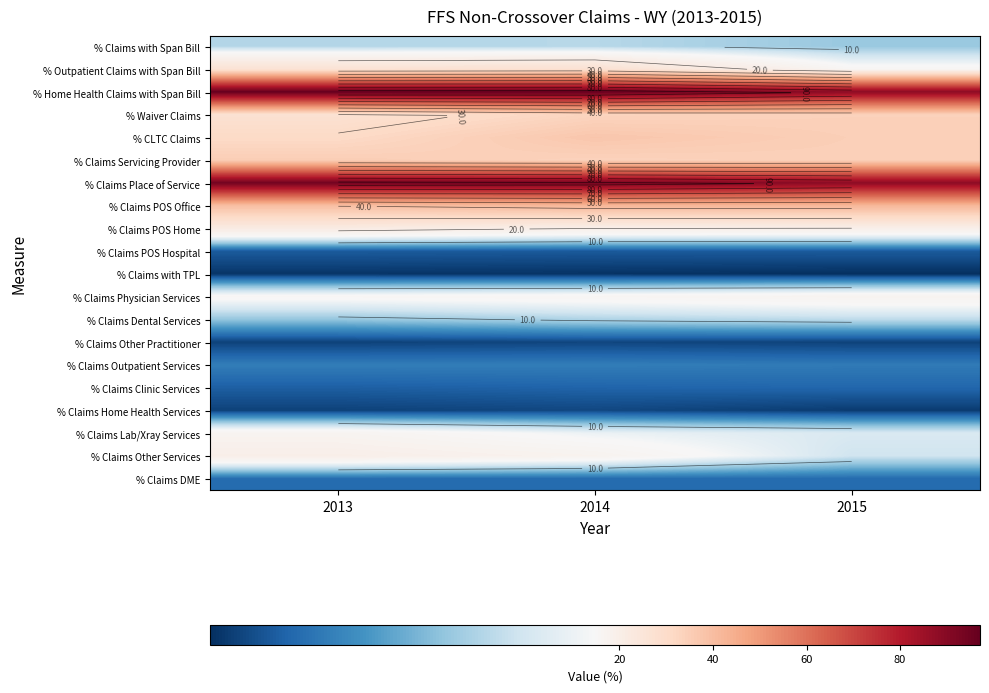

Which has a higher value, 2013 or 2014?

2014